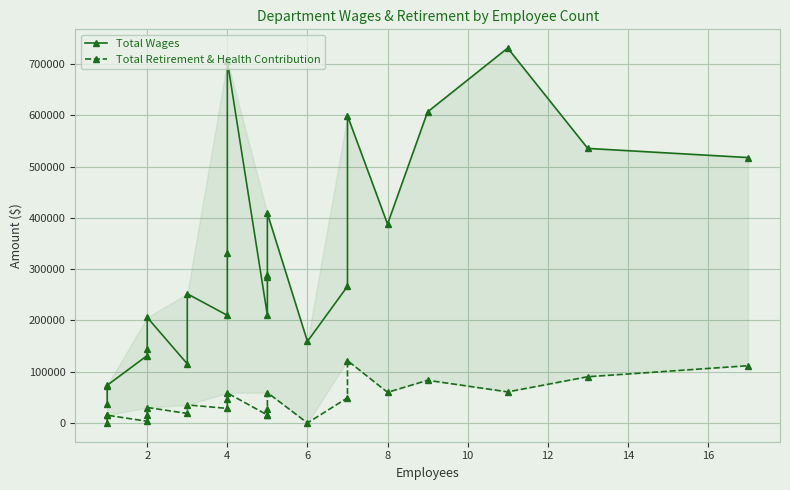

Reading left to right, list all the values displayed in this chart.

Total Wages: 36494	72702	73536	131565	145217	205897	115328	252052	210042	331636	706357	210157	285629	288496	408899	159119	266690	599668	388133	607009	731521	535756	517936
Total Retirement & Health Contribution: 660	15100	15100	3324	15100	30200	18644	35240	28456	47214	58540	15540	16420	28230	59316	0	49020	121796	59780	83323	60657	90238	111739